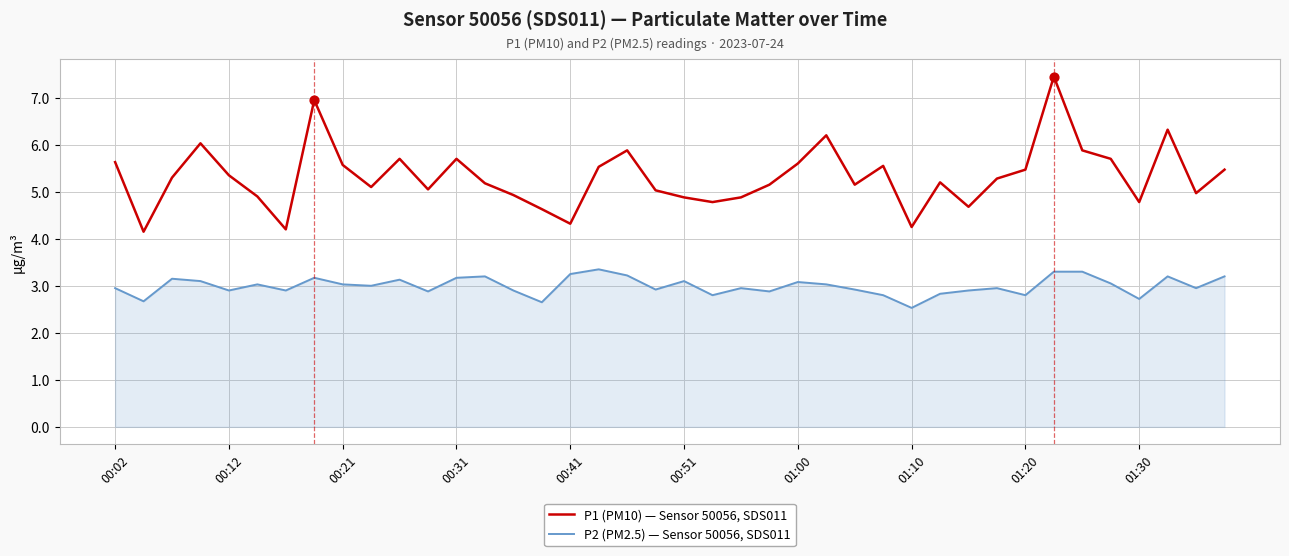

Which series has the largest range (max minus min)?

P1 (PM10) — Sensor 50056, SDS011